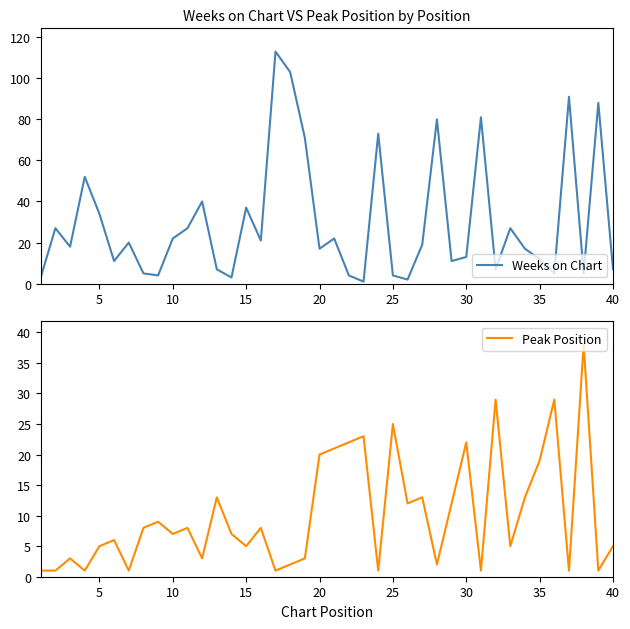

Is it true that Weeks on Chart equals 12 at 35?

True